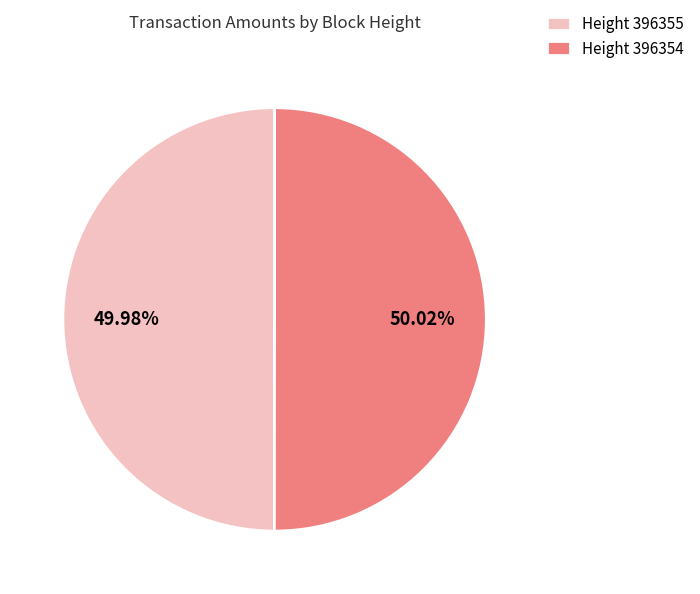

Is the sum of Height 396354 and Height 396355 greater than half?

Yes